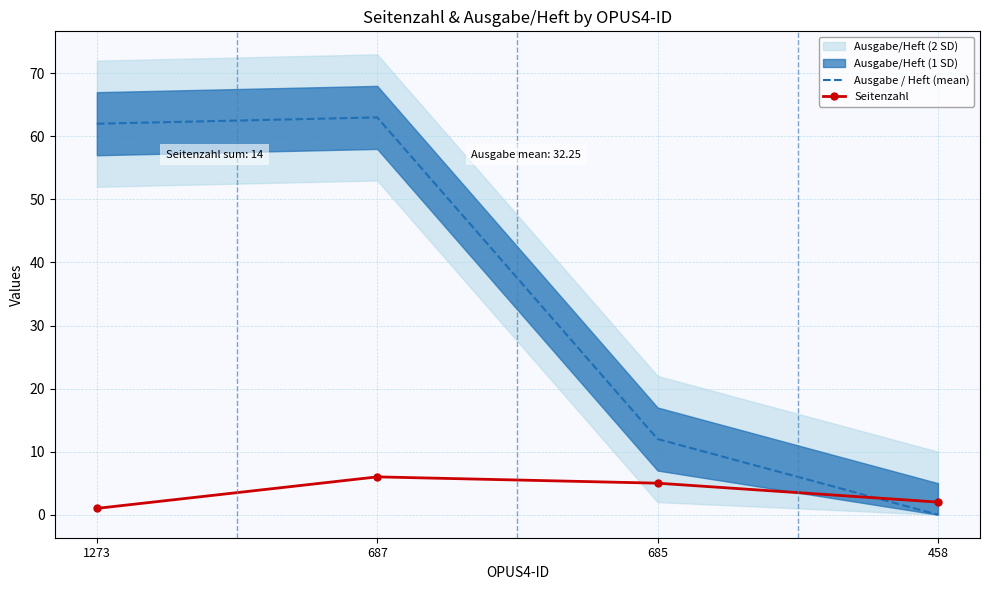

Which has a higher value, 687 or 458?

687